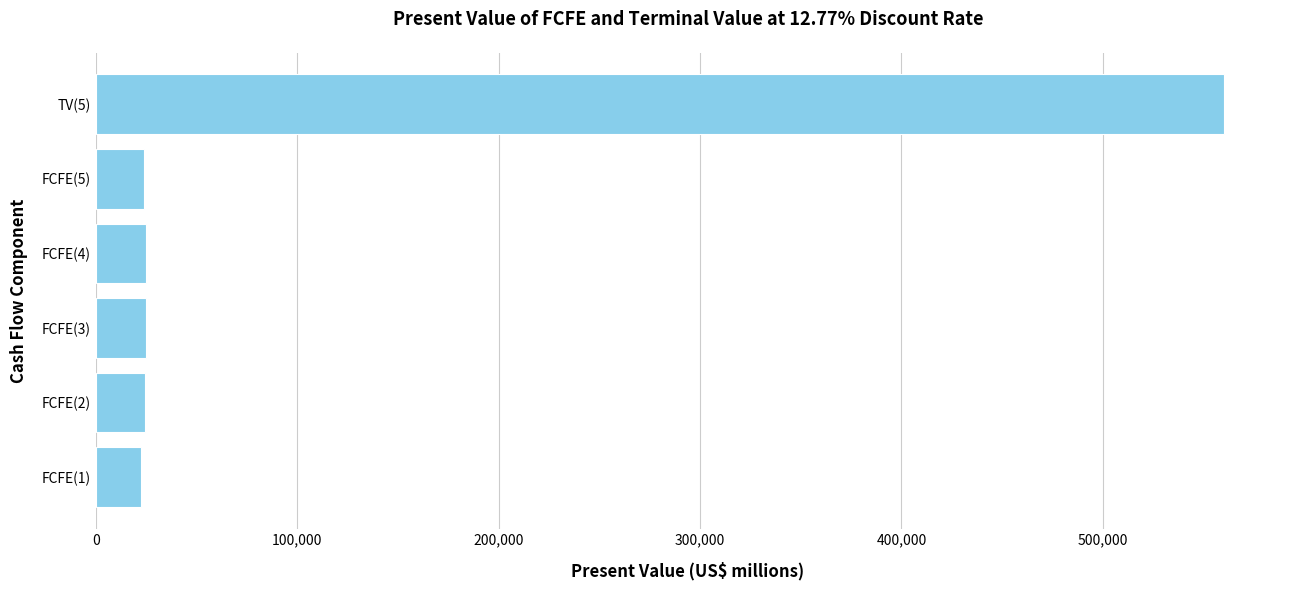

How many bars are there in total?

6